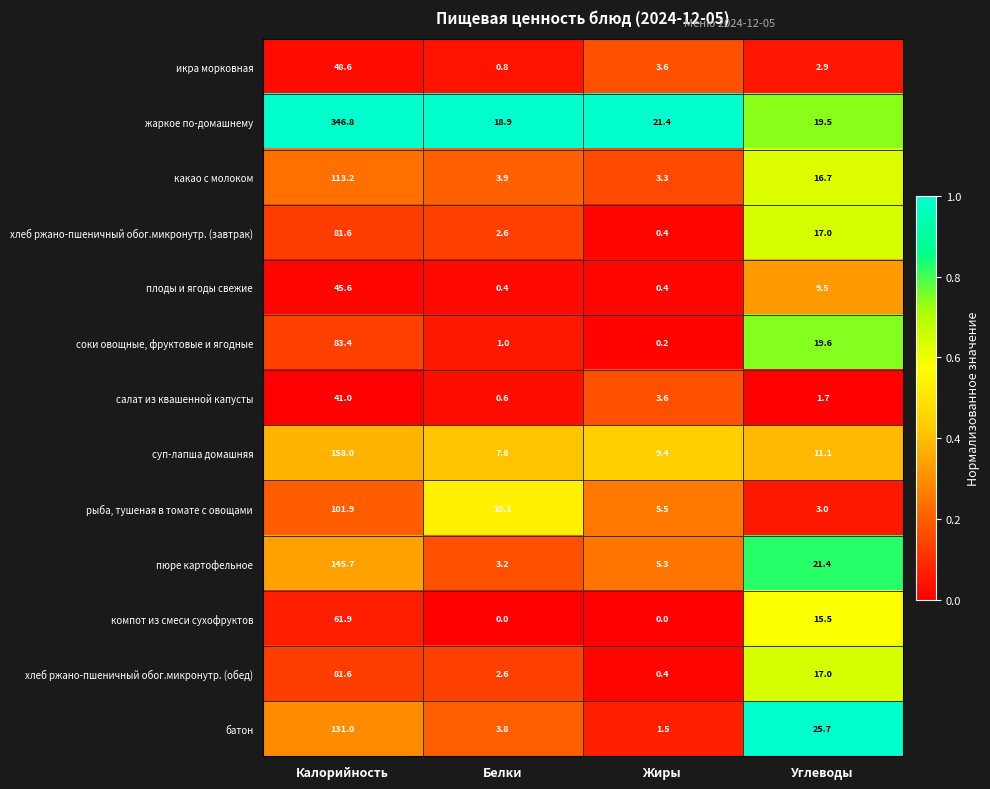

Is it true that жаркое по-домашнему equals 21.4 at Жиры?

True